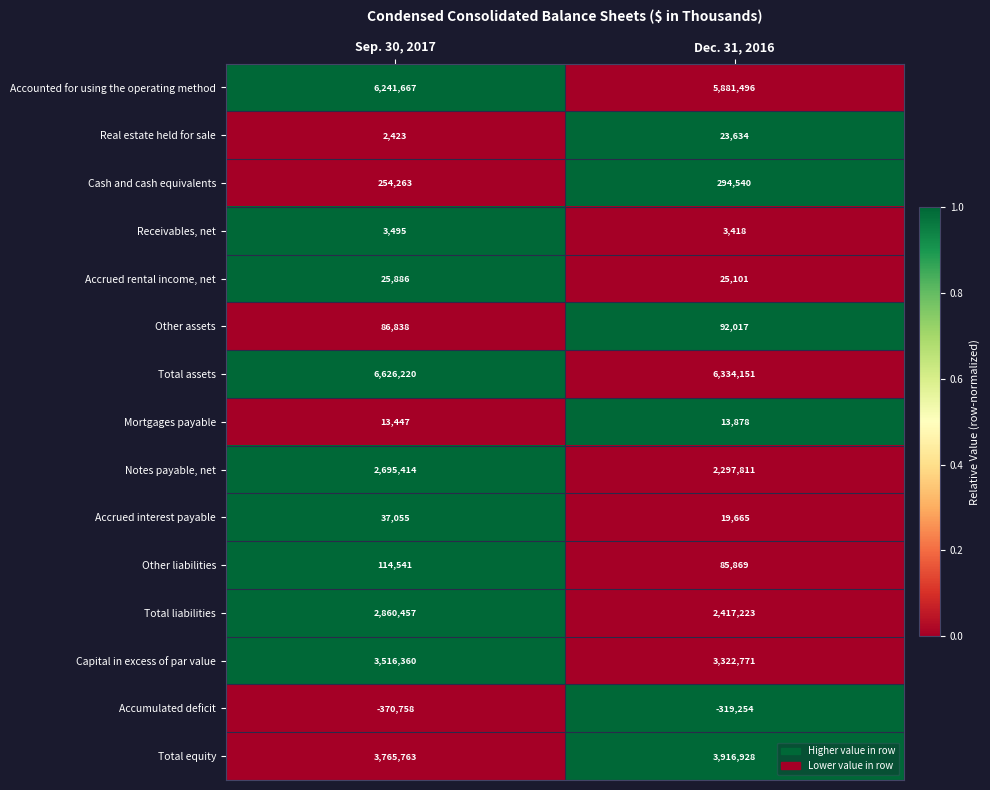

What is the difference between the Accumulated deficit values at Sep. 30, 2017 and Dec. 31, 2016?

51504